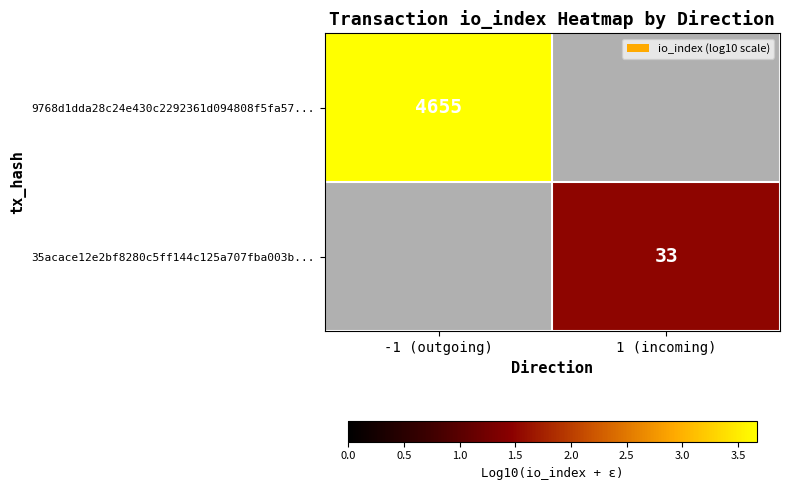

How many data points does each series have?

2